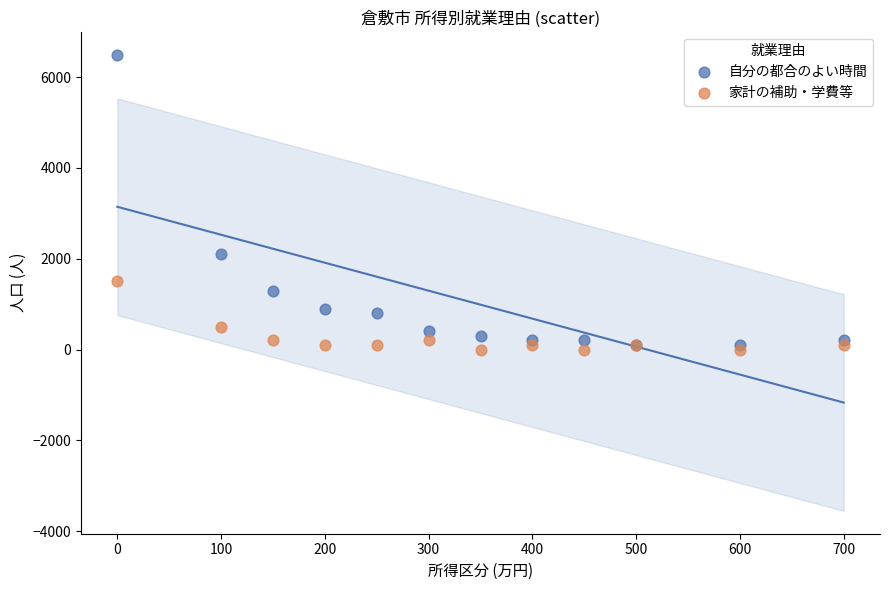

In the 自分の都合のよい時間 series, what Y value is closest to 3300?

2100